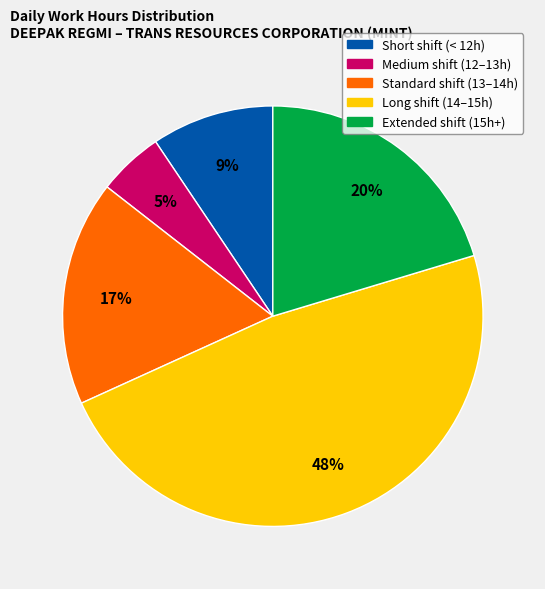

To the nearest percent, what is the difference between the largest and smallest slice percentages?

43%